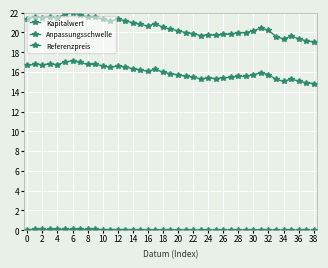

True or false: Referenzpreis and Kapitalwert intersect in this chart.

False